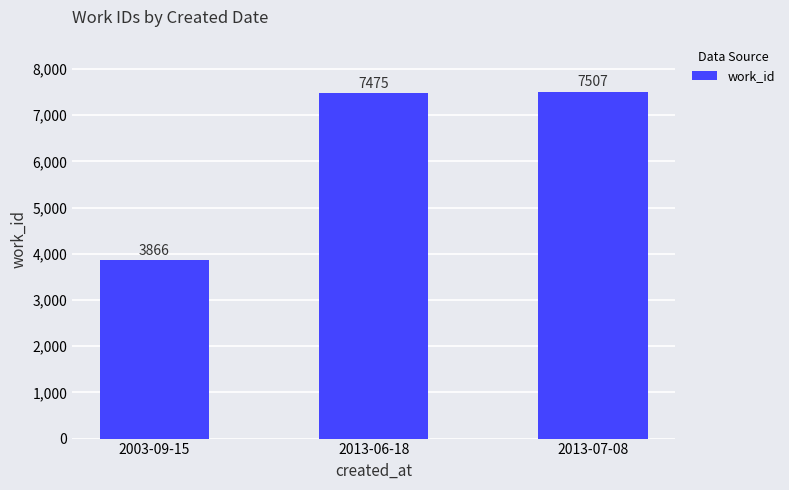

At which label is the value closest to 5686?

2013-06-18